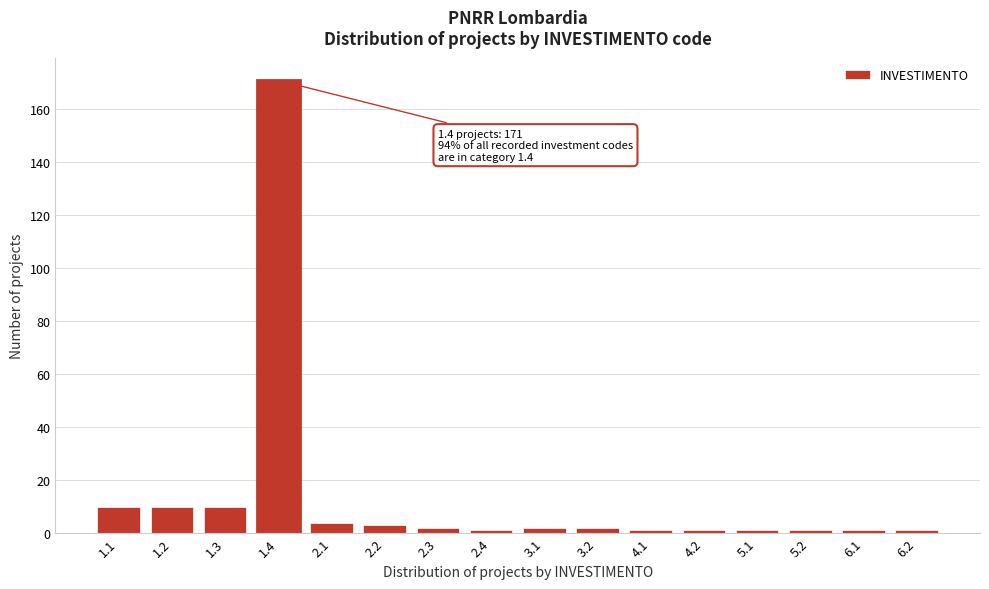

Reading right to left, transcribe all the data shown in this chart.

1	1	1	1	1	1	2	2	1	2	3	4	171	10	10	10